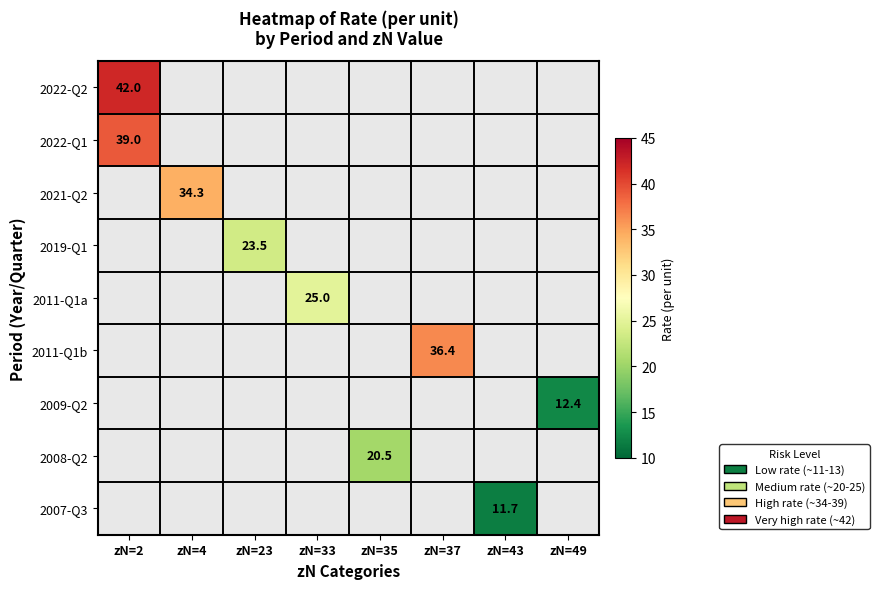

True or false: 2009-Q2 has a value of 22.2 at zN=49.

False